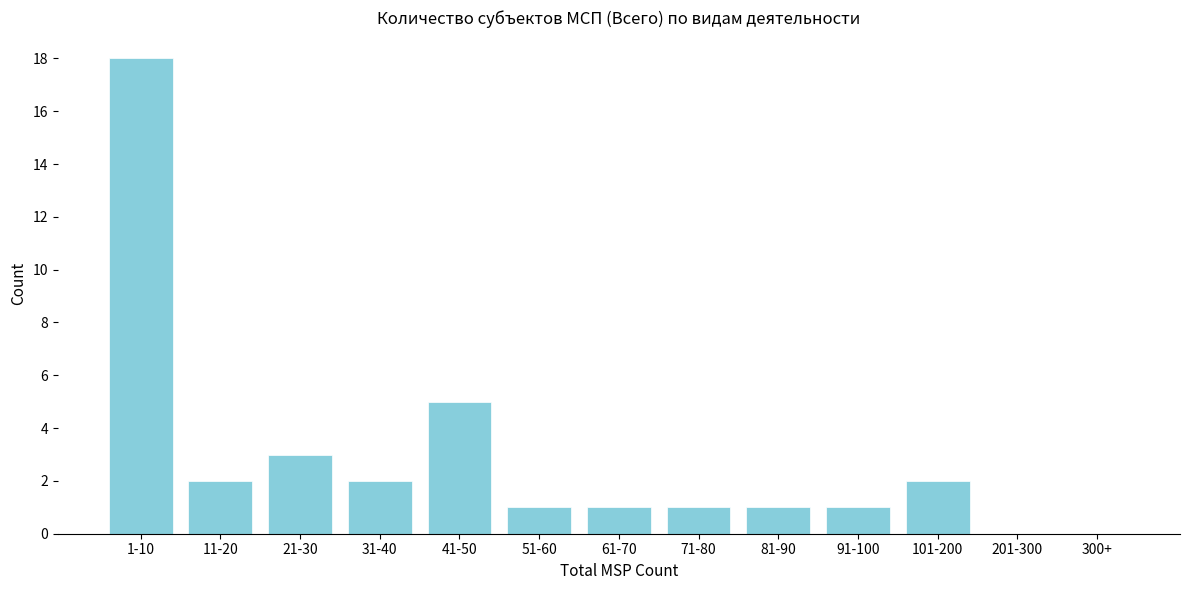

Reading left to right, list all the values displayed in this chart.

1-10=18	11-20=2	21-30=3	31-40=2	41-50=5	51-60=1	61-70=1	71-80=1	81-90=1	91-100=1	101-200=2	201-300=0	300+=0